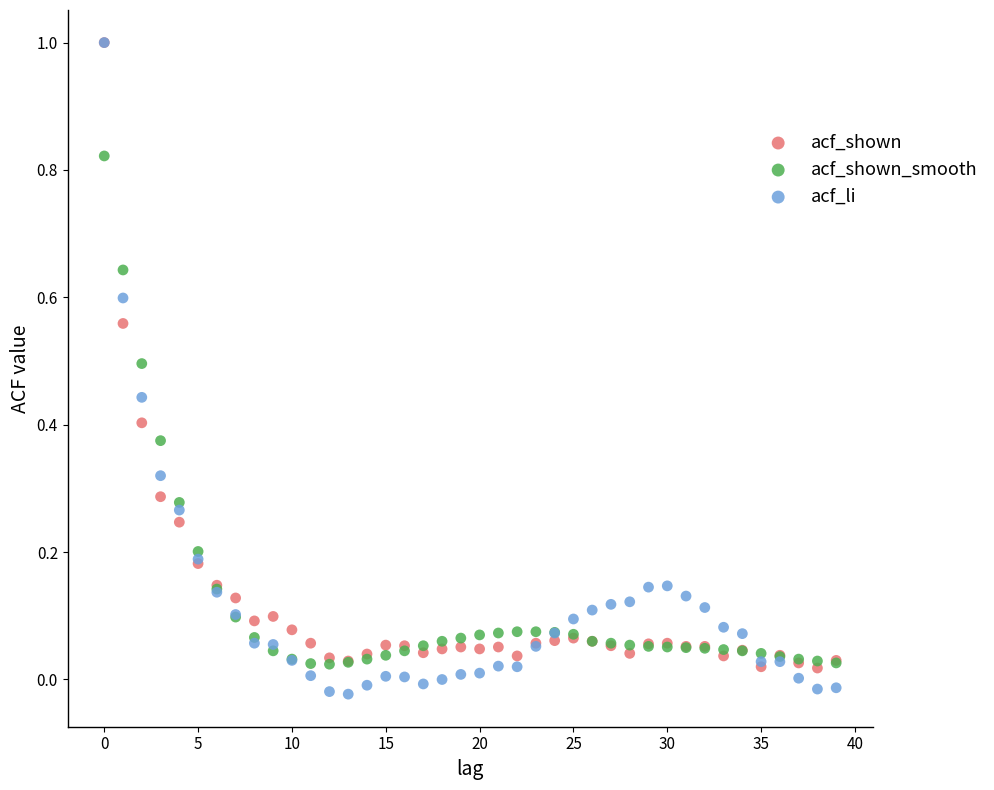

What are all the series names shown in the legend?

acf_shown, acf_shown_smooth, acf_li